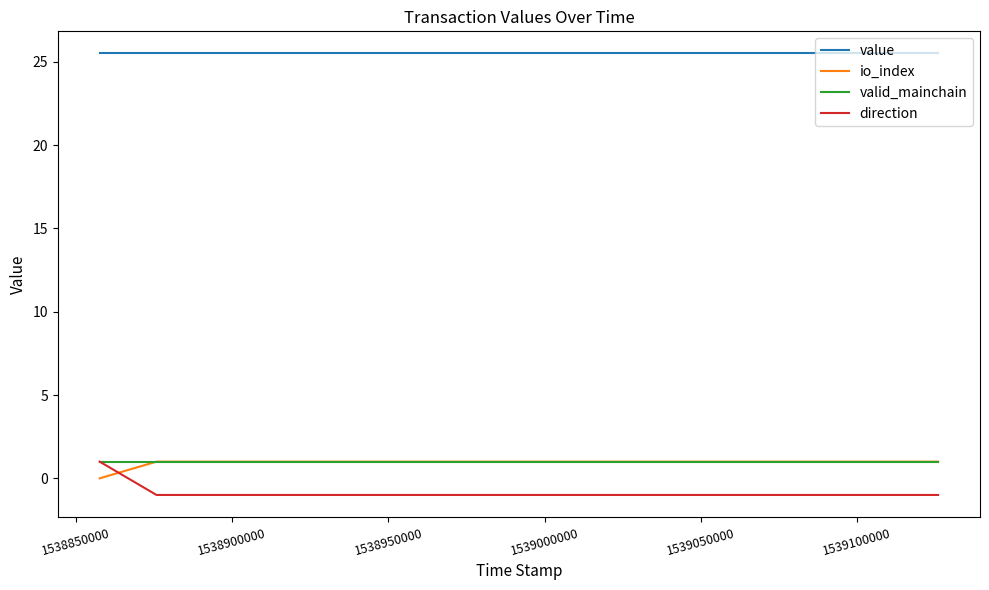

True or false: value and valid_mainchain intersect in this chart.

False